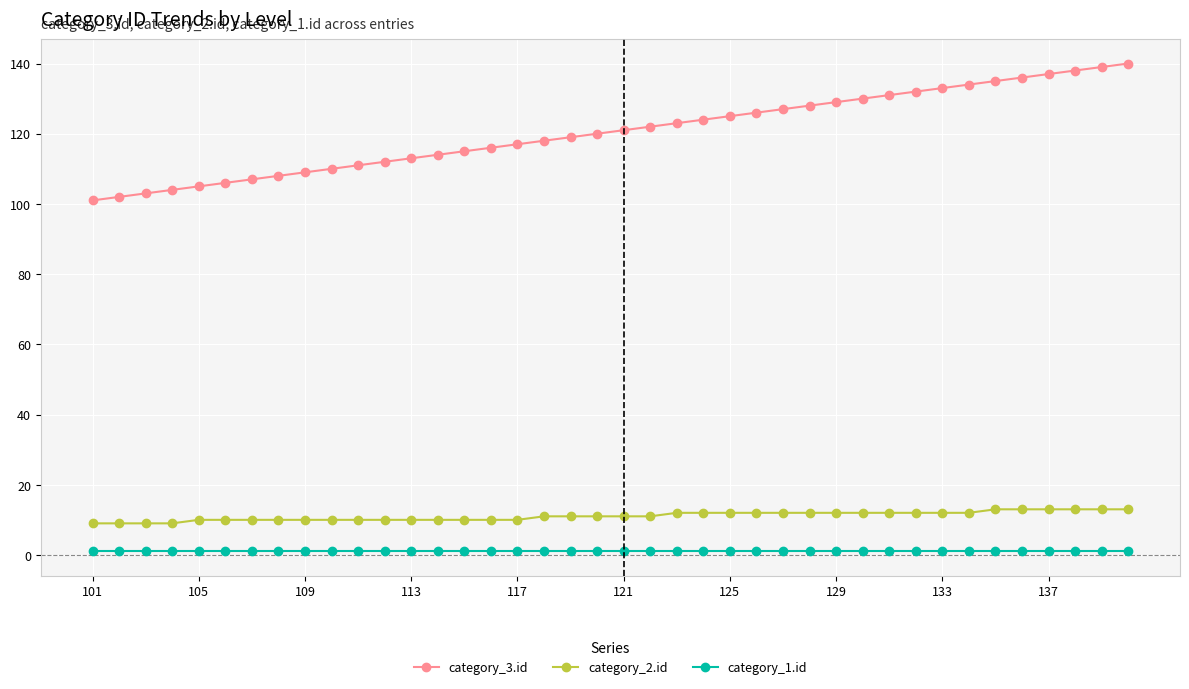

True or false: category_2.id and category_1.id cross at least once.

False